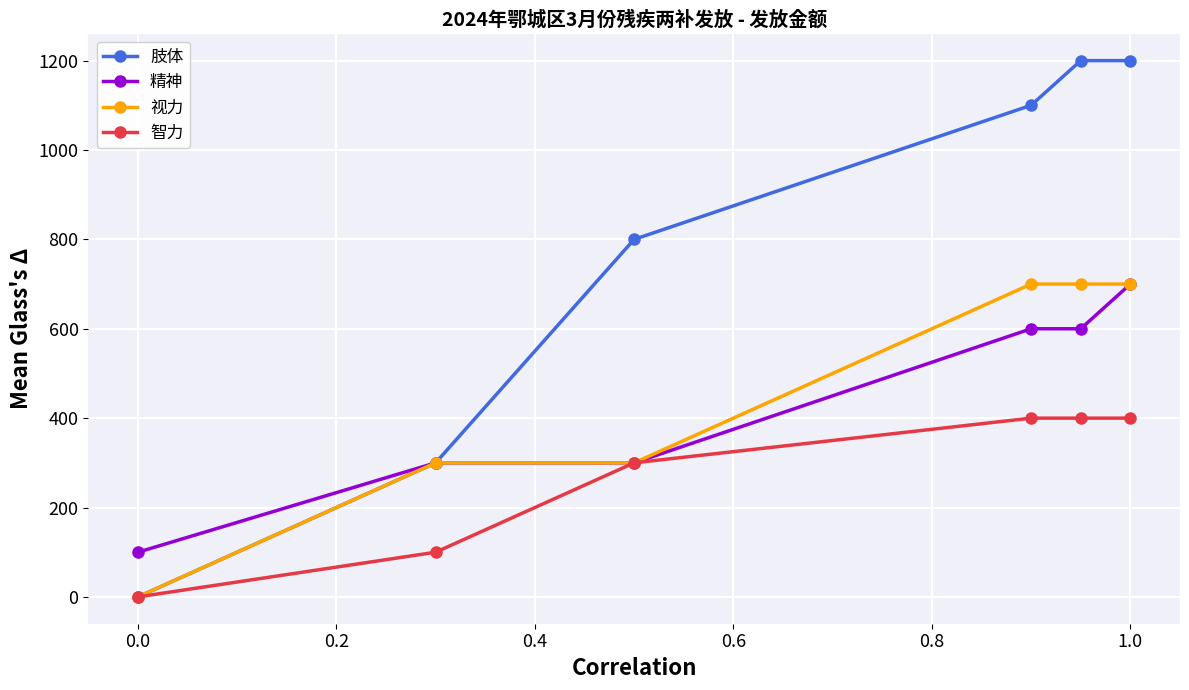

What is the maximum value for 视力?

700